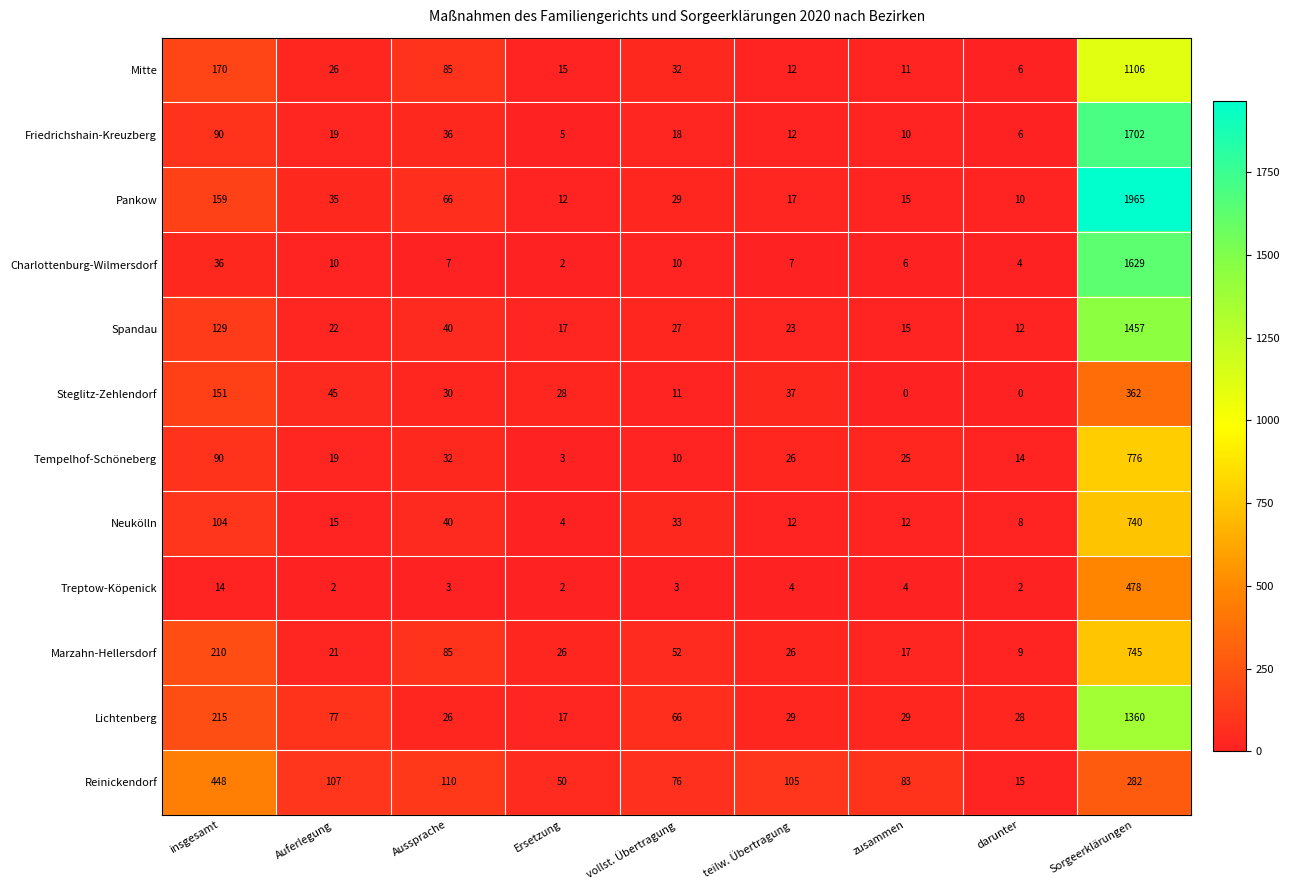

What is the sum of all Neukölln values?

968